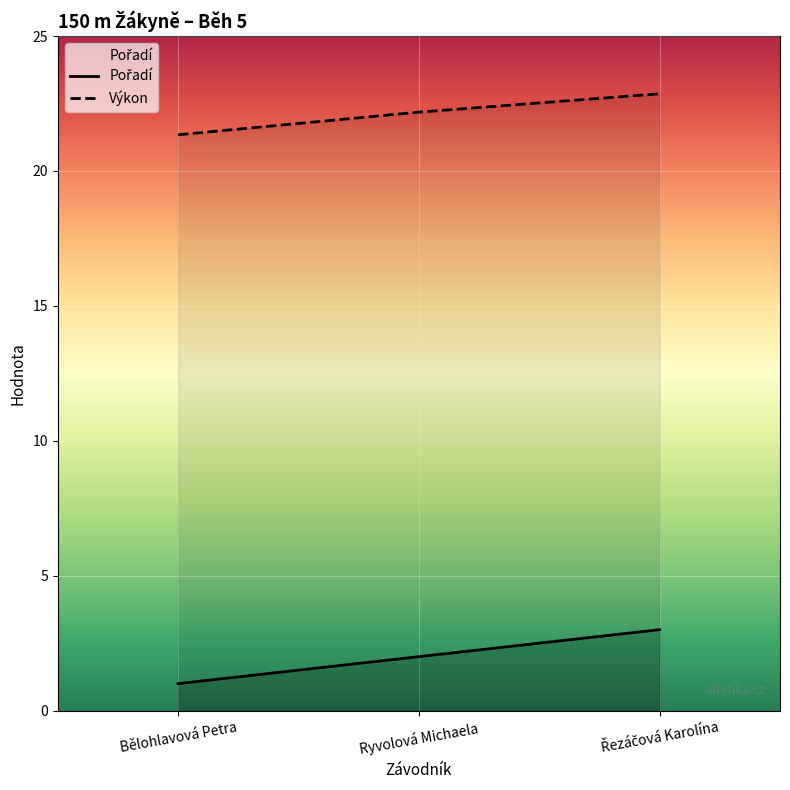

At which label does Pořadí reach its minimum?

Bělohlavová Petra